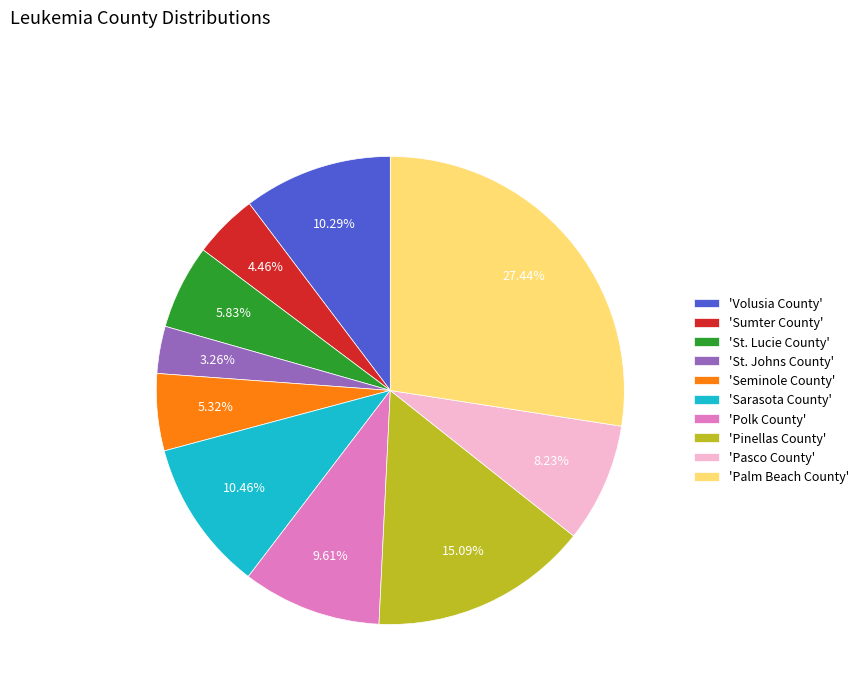

Do 'Polk County' and 'St. Johns County' together represent more than half of the pie?

No